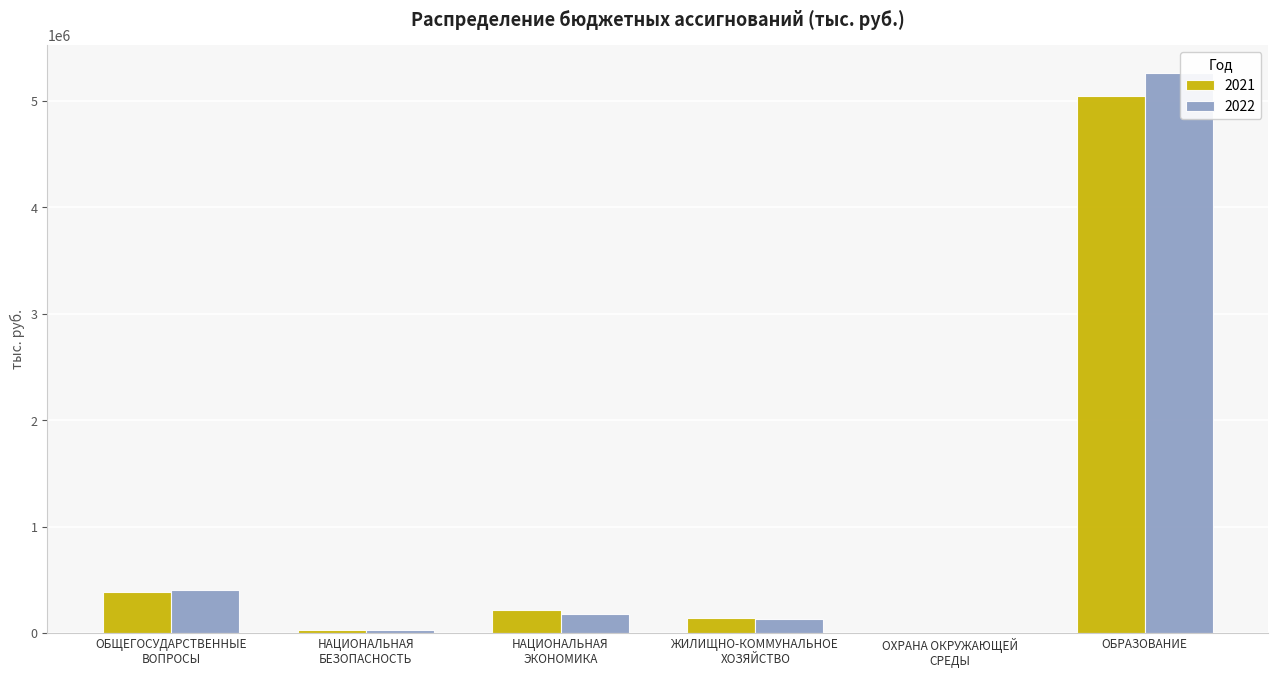

Which label corresponds to the largest value in the chart?

ОБРАЗОВАНИЕ